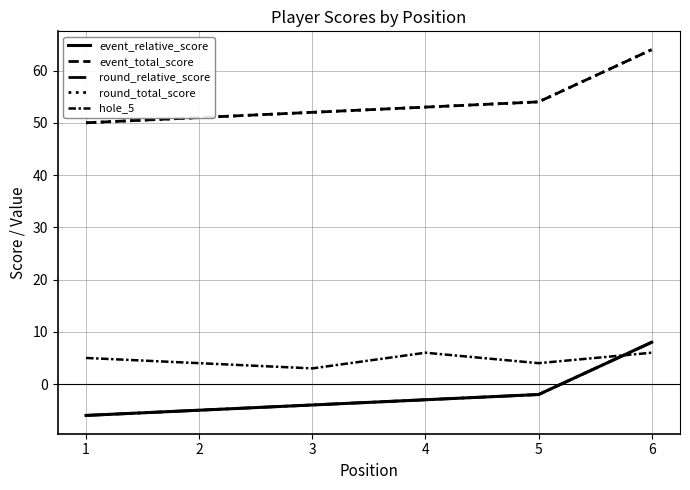

Which series has the largest range (max minus min)?

event_relative_score